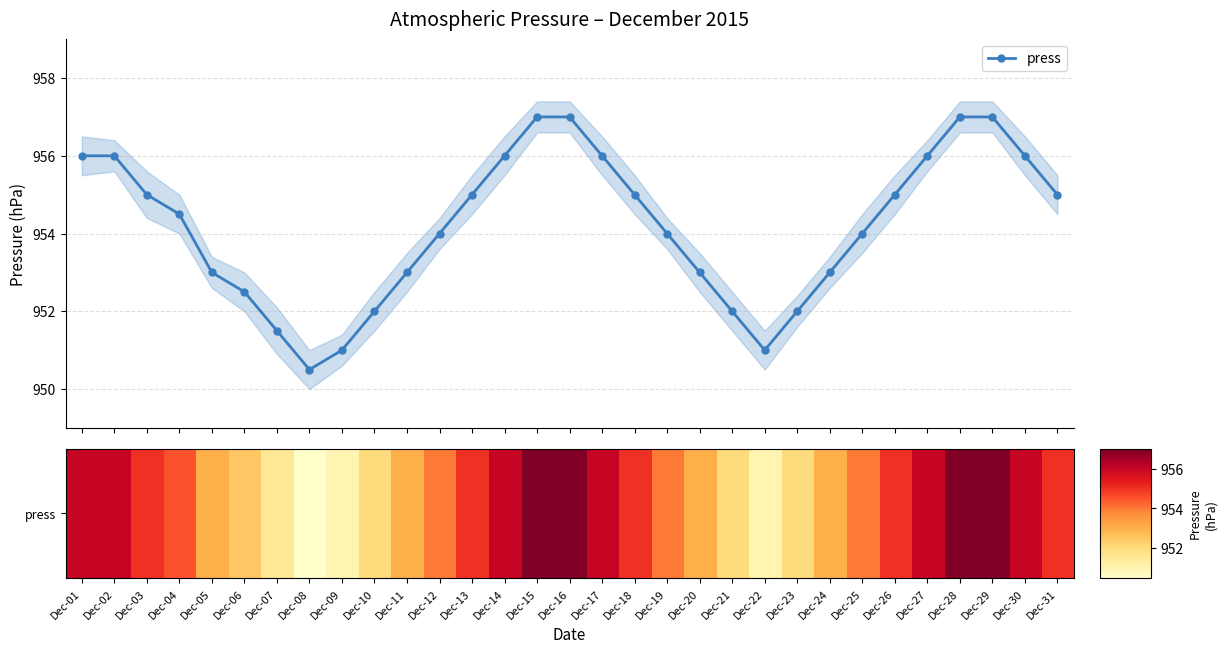

What is the value of the press point at the 25th from the left?

954.0